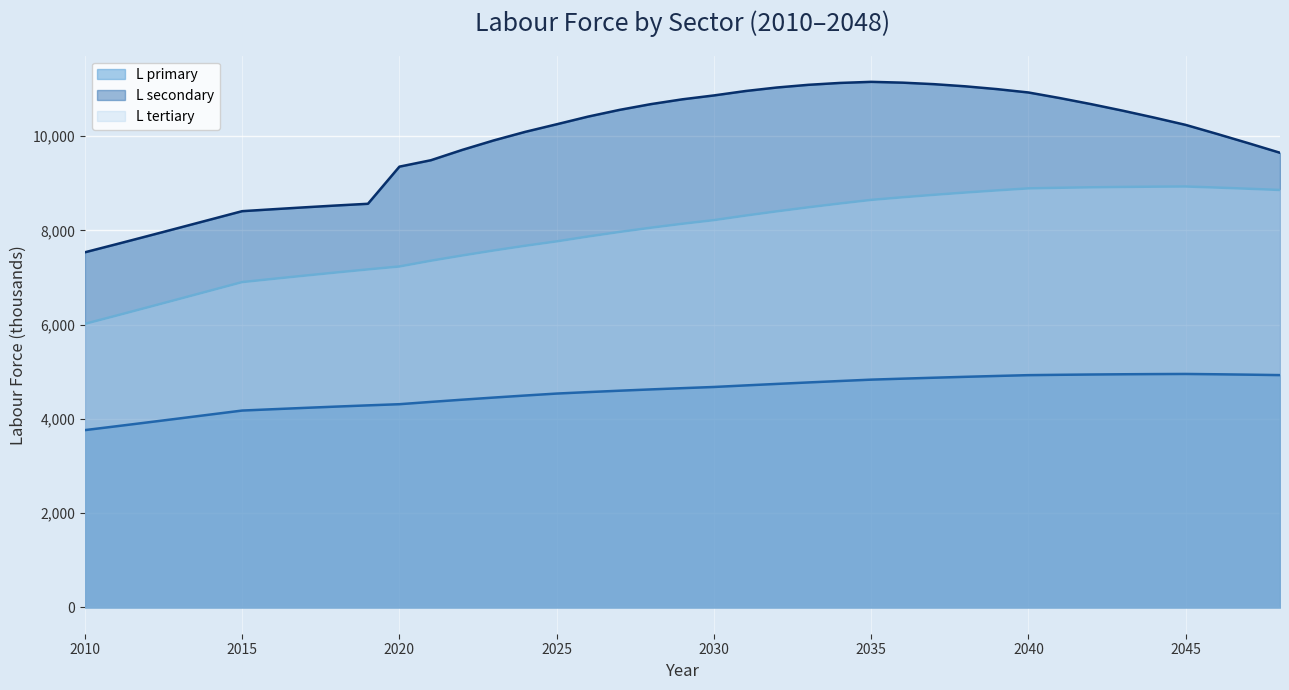

What is the spread (max minus min) of values at 2026?

5844.4